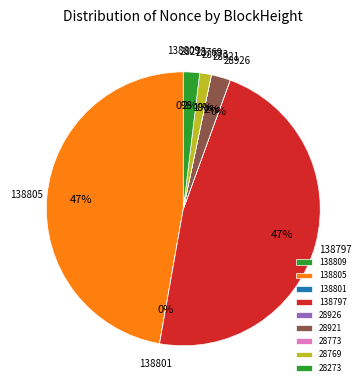

What percentage is the 138797 slice, to the nearest percent?

47%